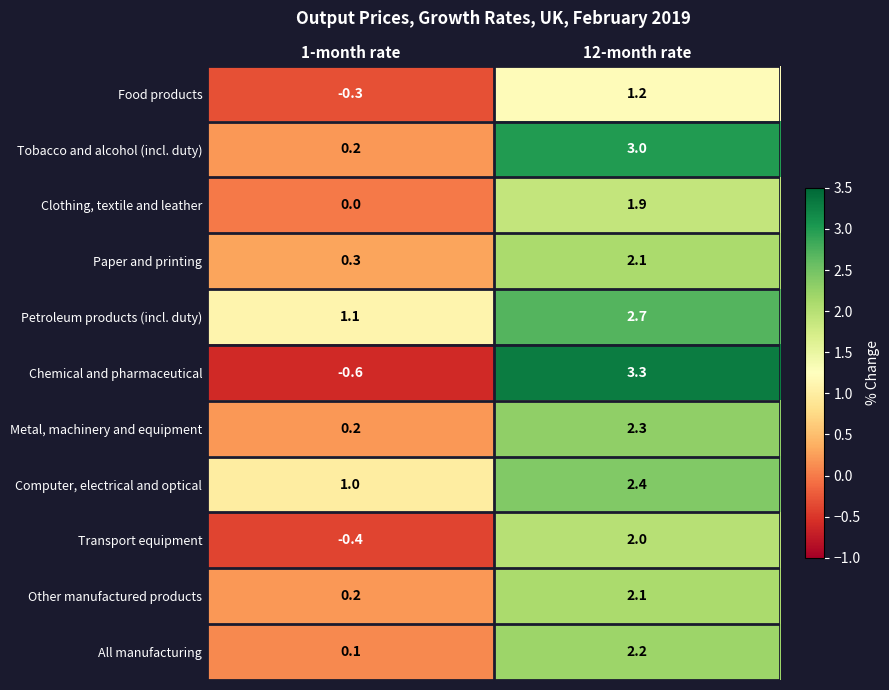

What is the smallest value displayed?

-0.6